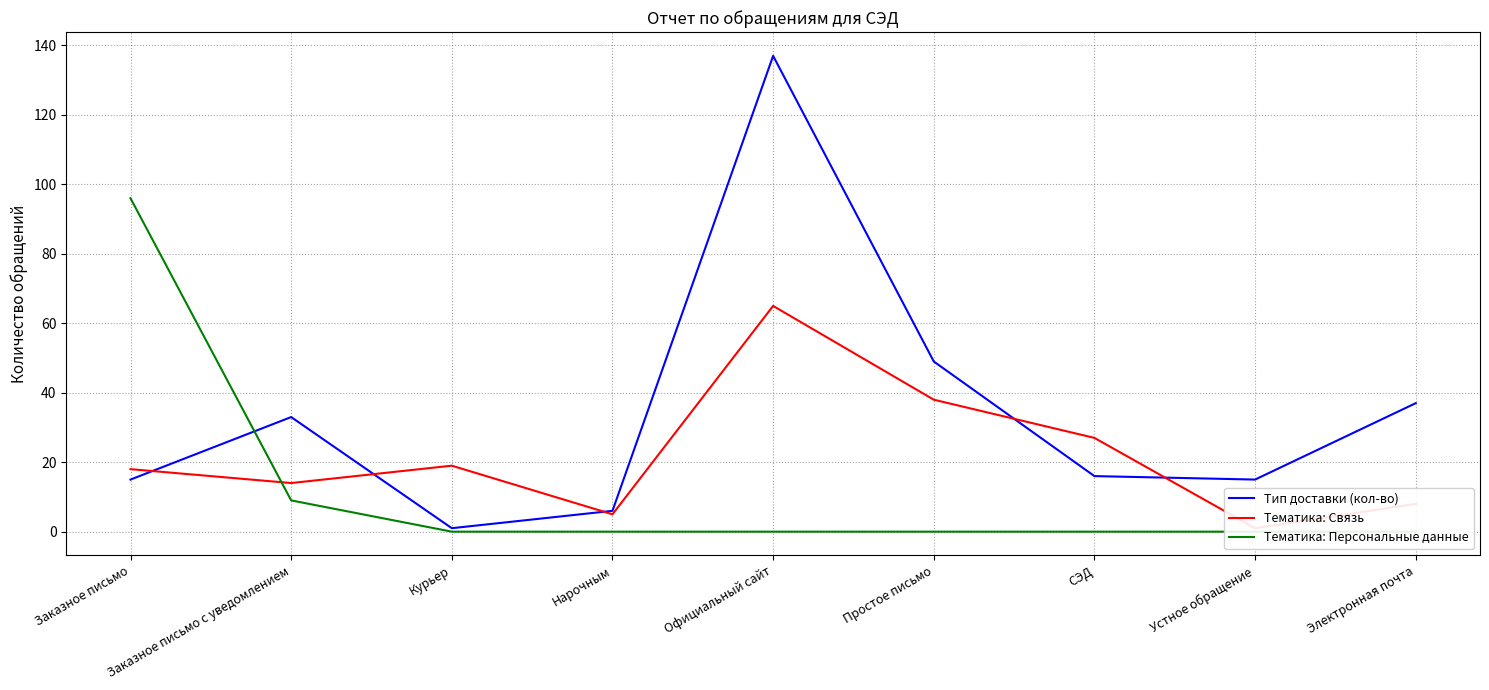

List the series in order of their peak value, lowest first.

Тематика: Связь, Тематика: Персональные данные, Тип доставки (кол-во)